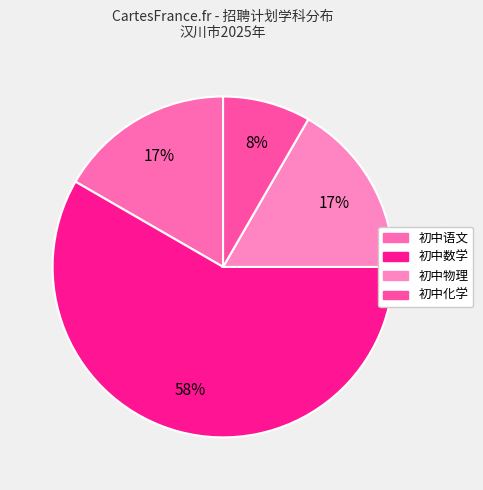

To the nearest percent, what is the average slice percentage?

25%